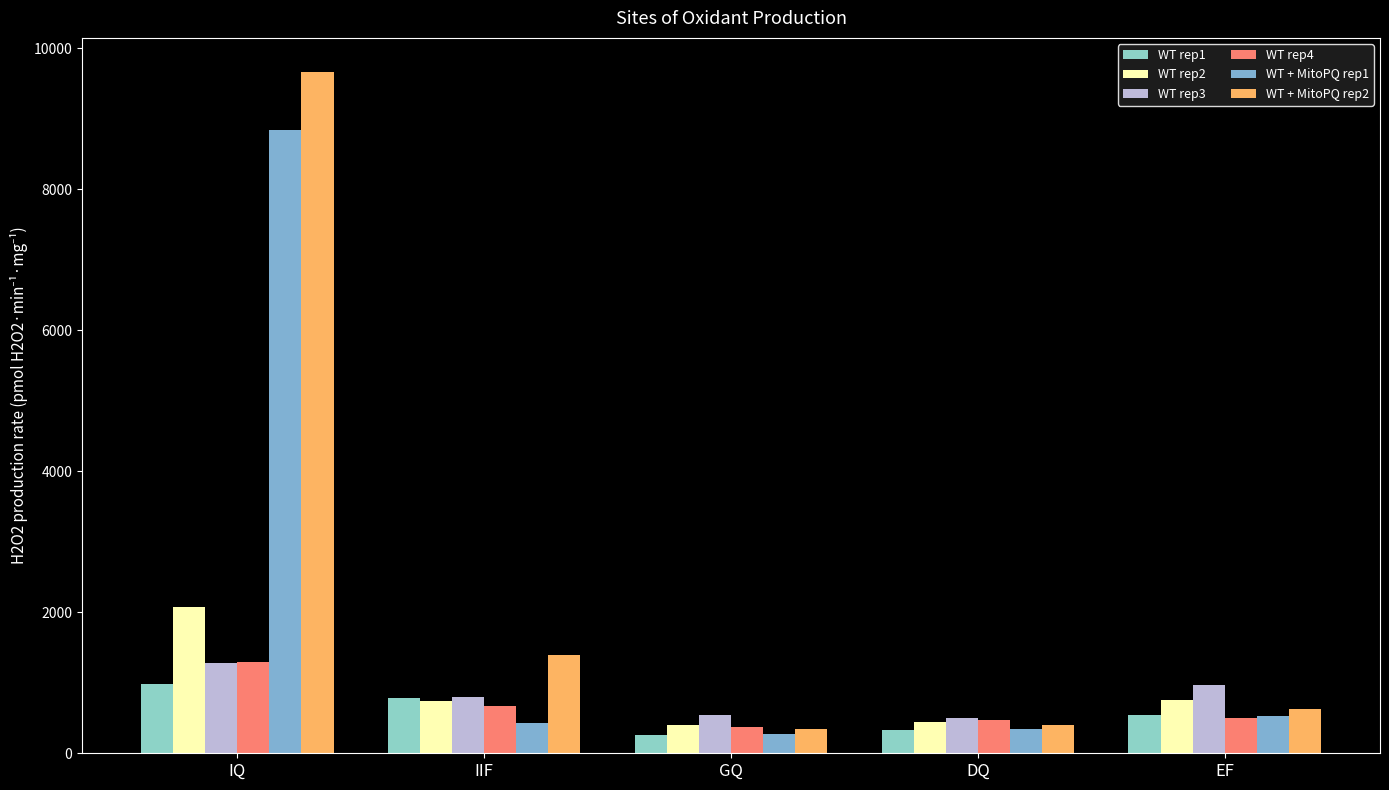

How many bars are there in total?

30